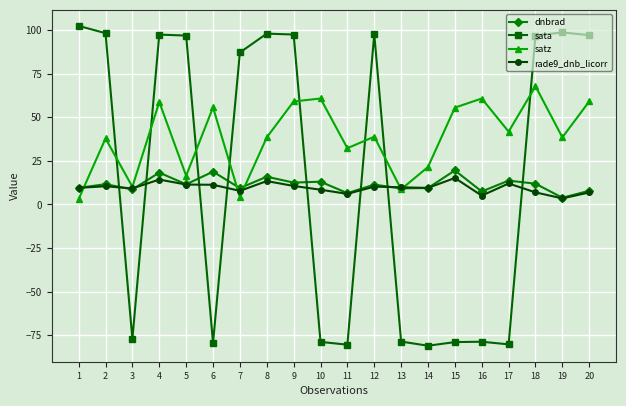

What is the sum of the sata values at 20 and 3?

19.9